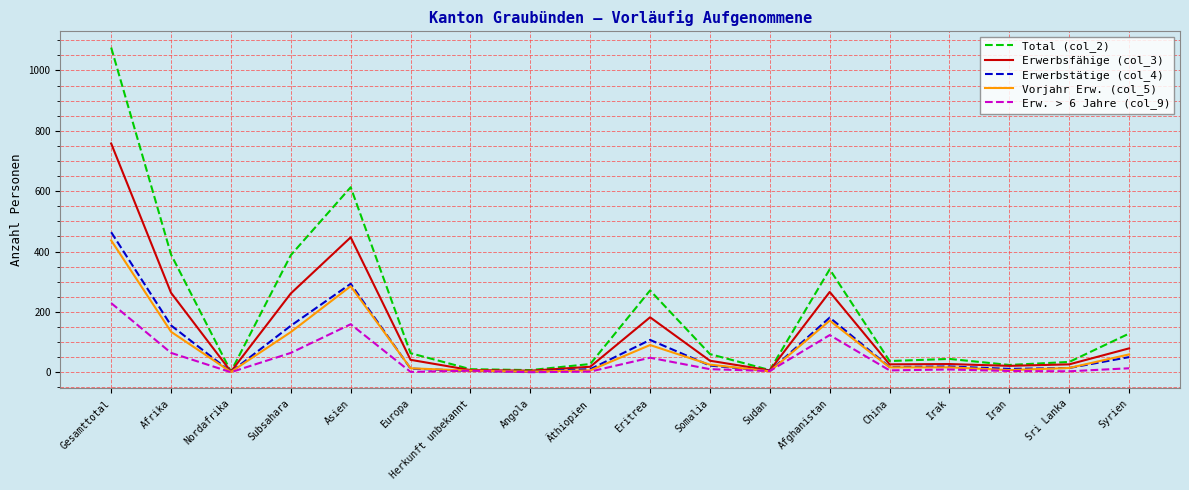

What is the maximum value shown in the chart?

1076